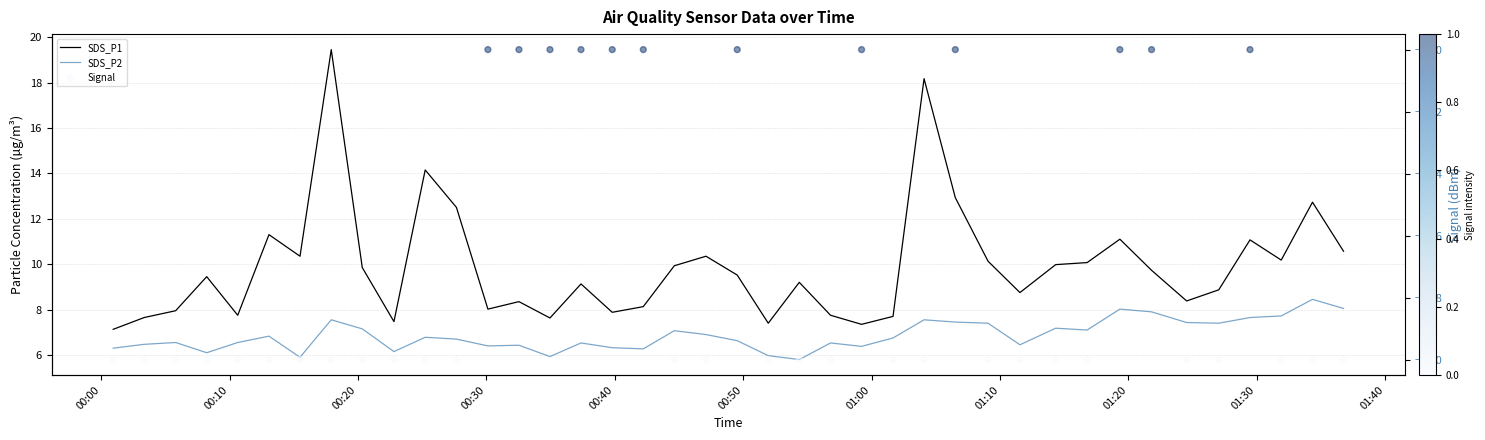

Which series has the largest Y range (max minus min)?

SDS_P1